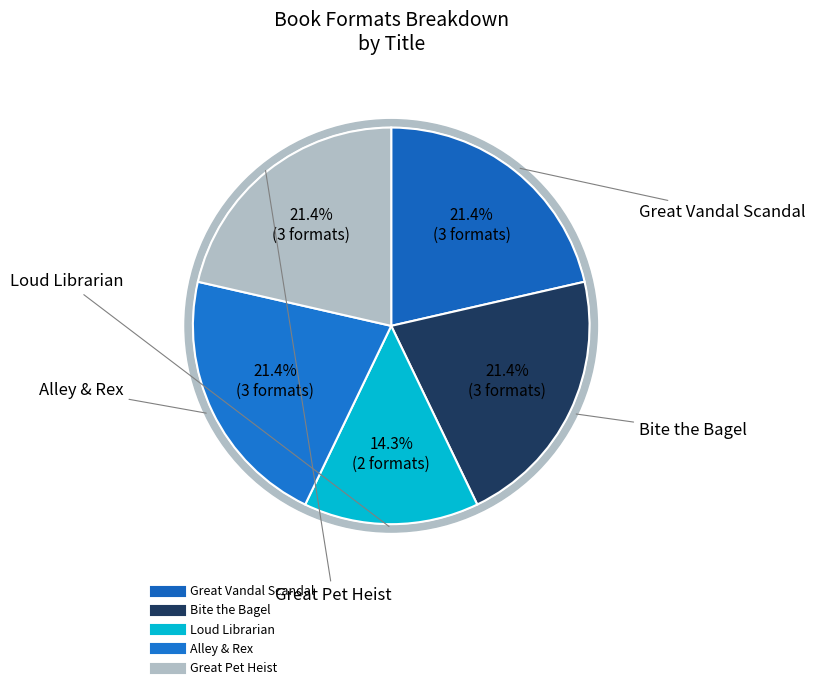

The Great Vandal Scandal slice represents 21% of the pie. True or false?

True